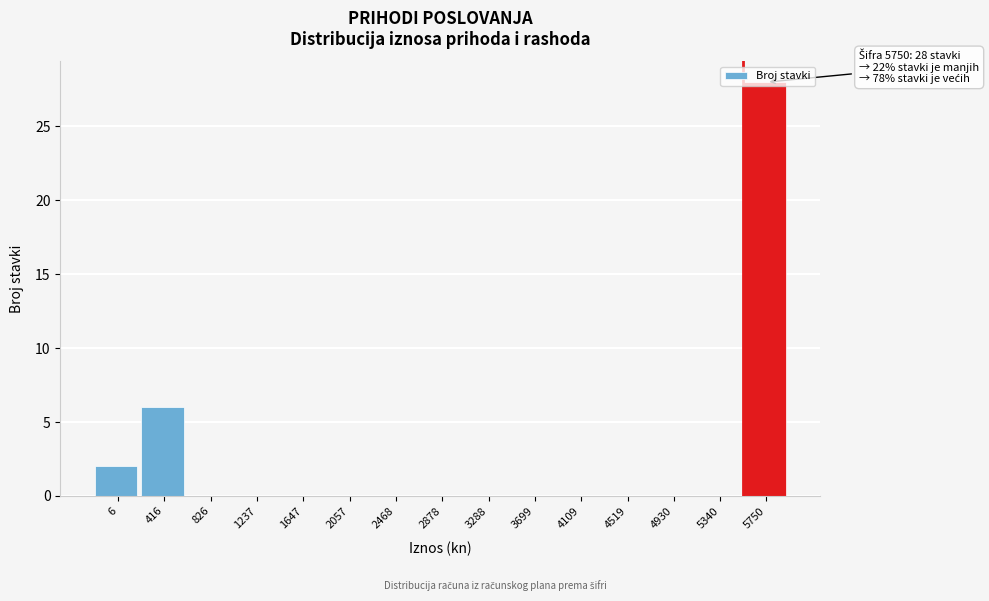

What is the sum of all values?

36